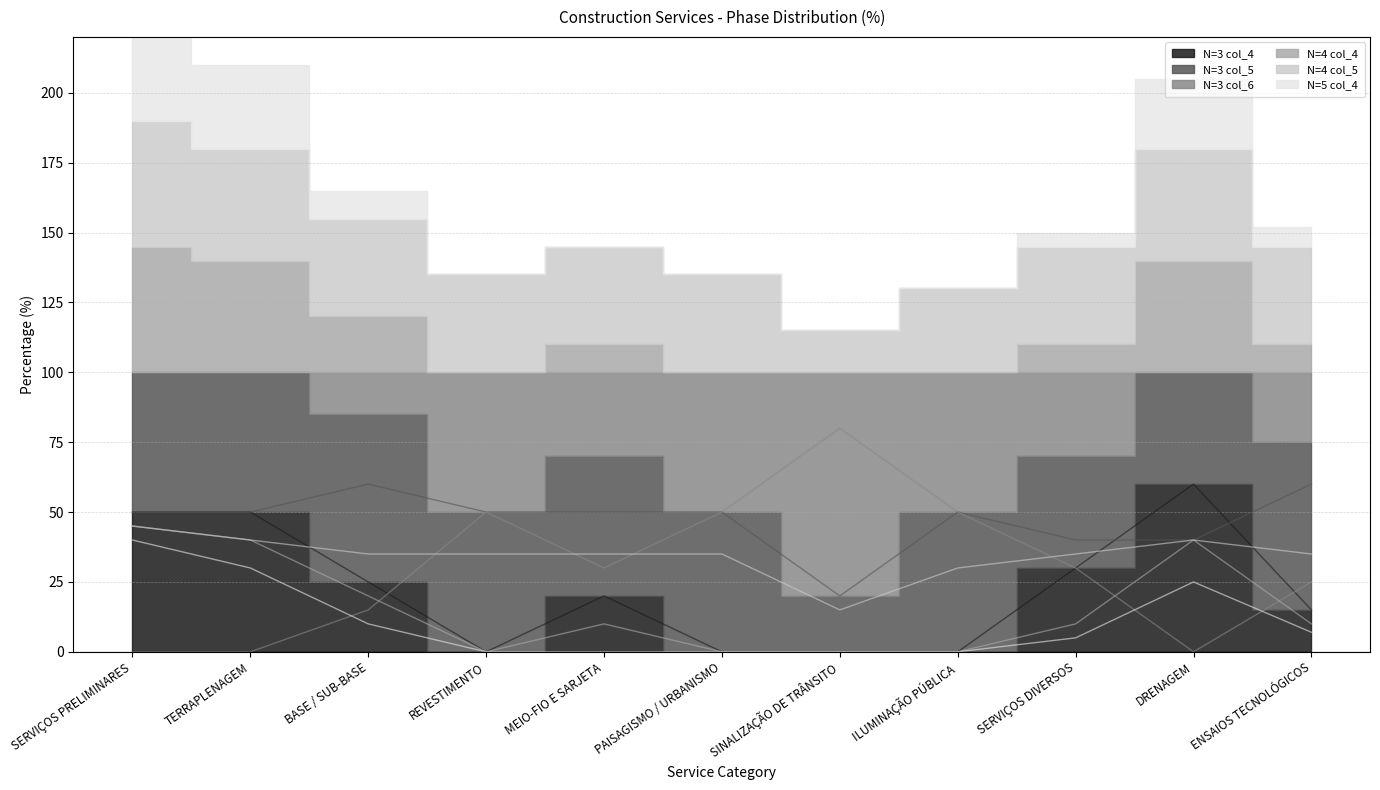

Read the N=4 col_5 value at SERVIÇOS DIVERSOS, to the nearest 5.

35